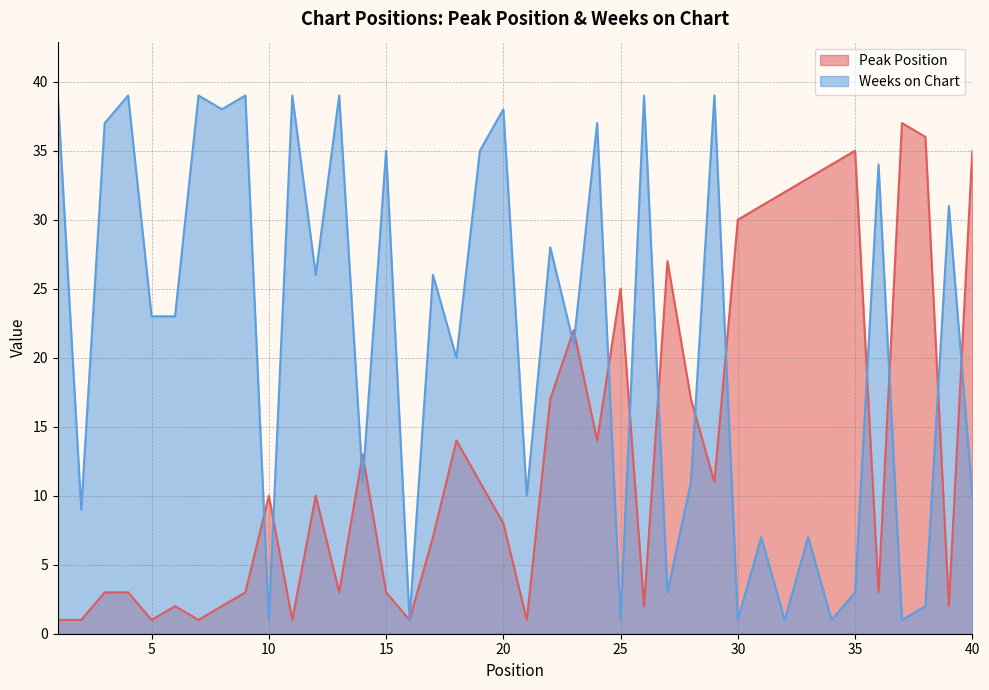

List the series in order of their overall mean, lowest first.

Peak Position, Weeks on Chart